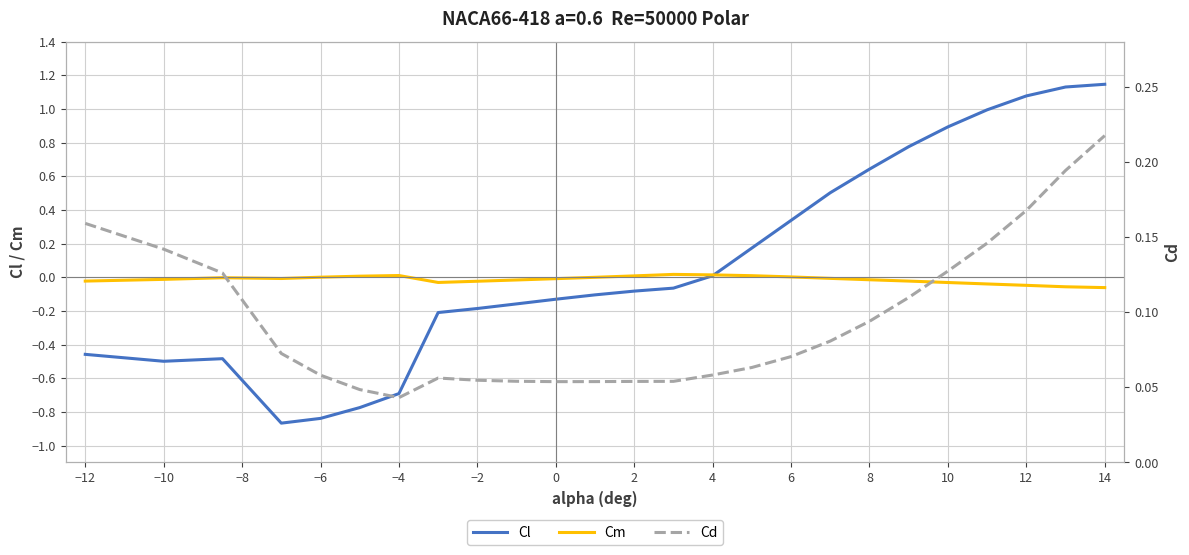

How many distinct data groups are displayed?

3